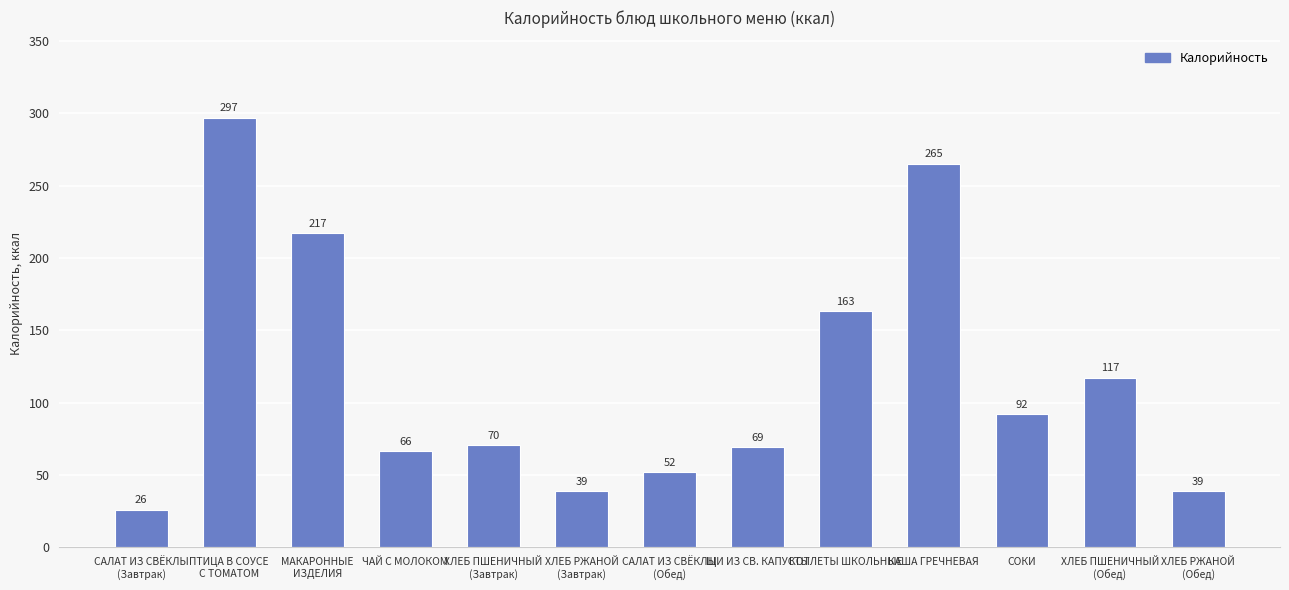

How many values are below 70?

6